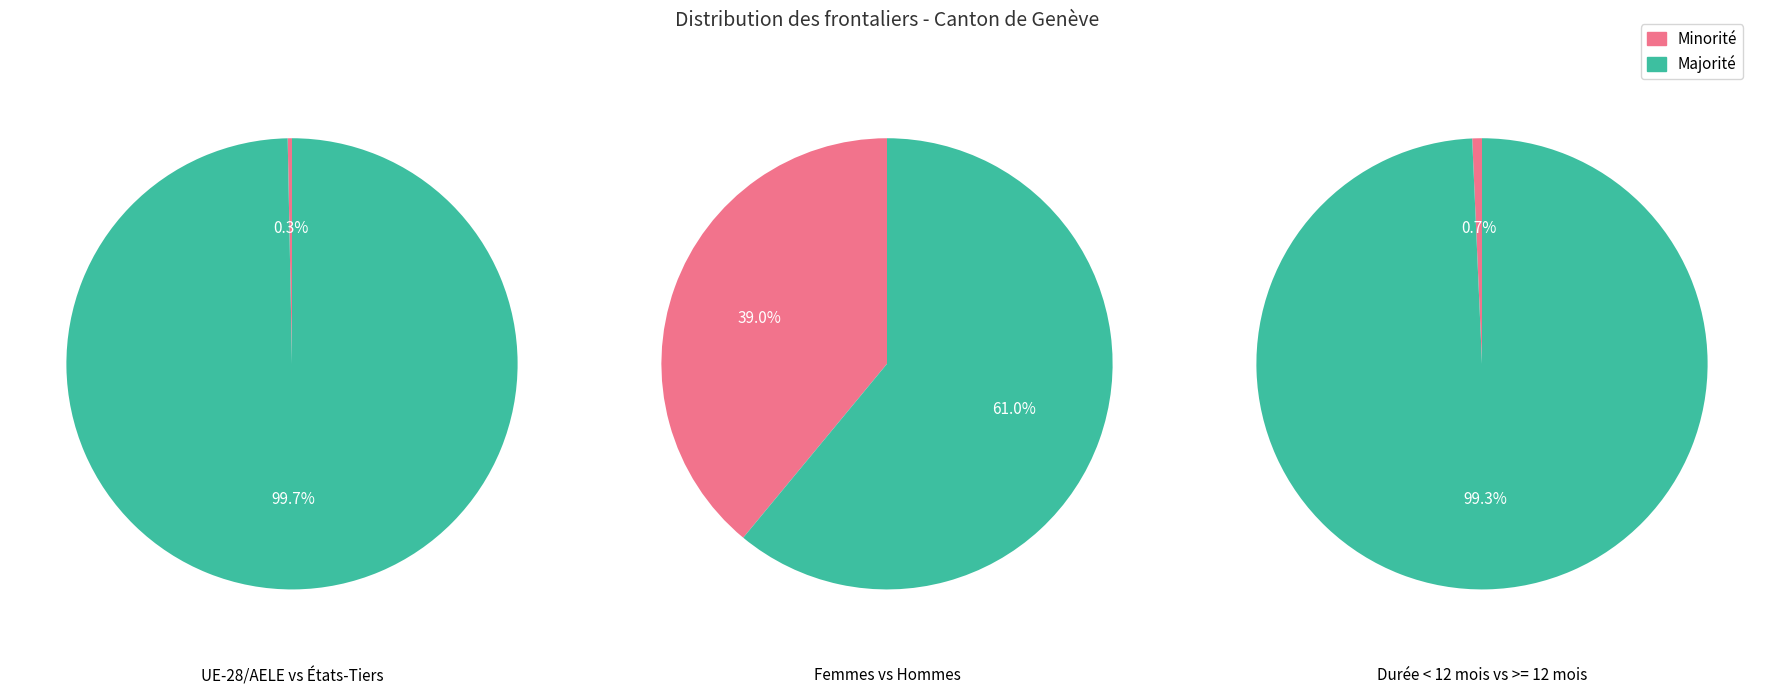

Do 1 and 2 together represent more than half of the pie?

No